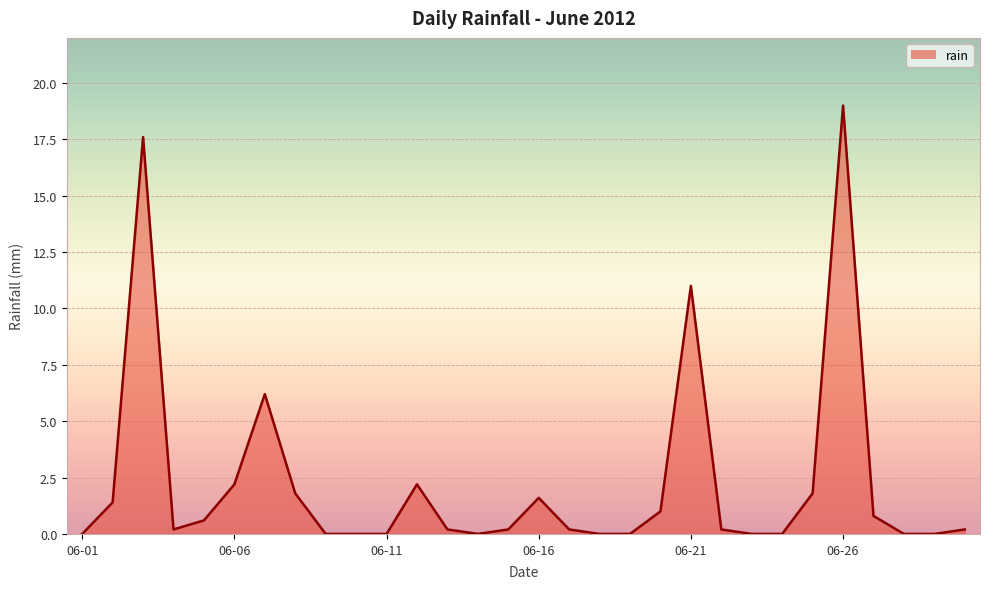

What is the maximum value shown in the chart?

19.0